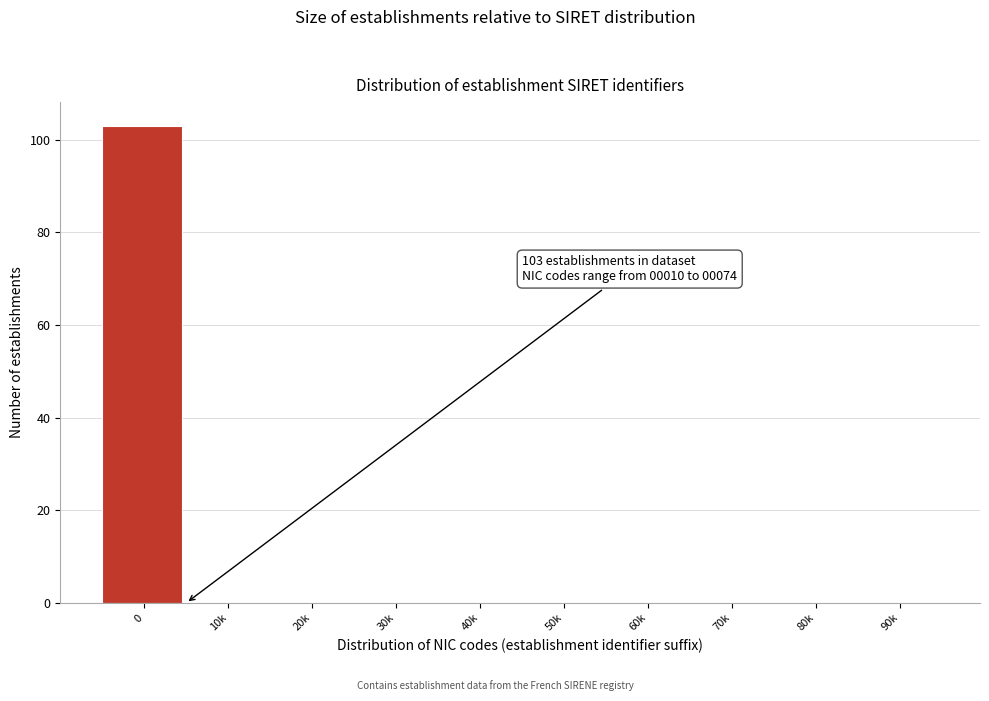

Reading right to left, transcribe all the data shown in this chart.

90k=0	80k=0	70k=0	60k=0	50k=0	40k=0	30k=0	20k=0	10k=0	0=103